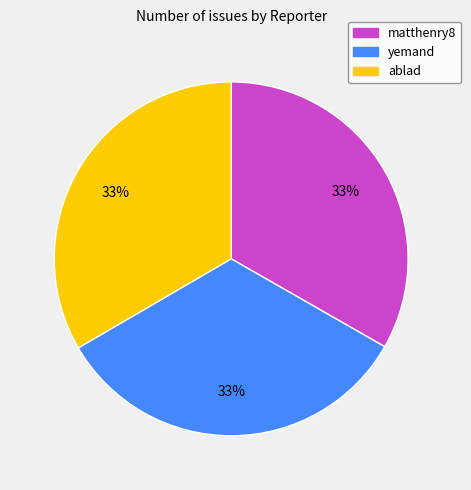

What is the ratio of the value at ablad to the value at matthenry8?

1.0